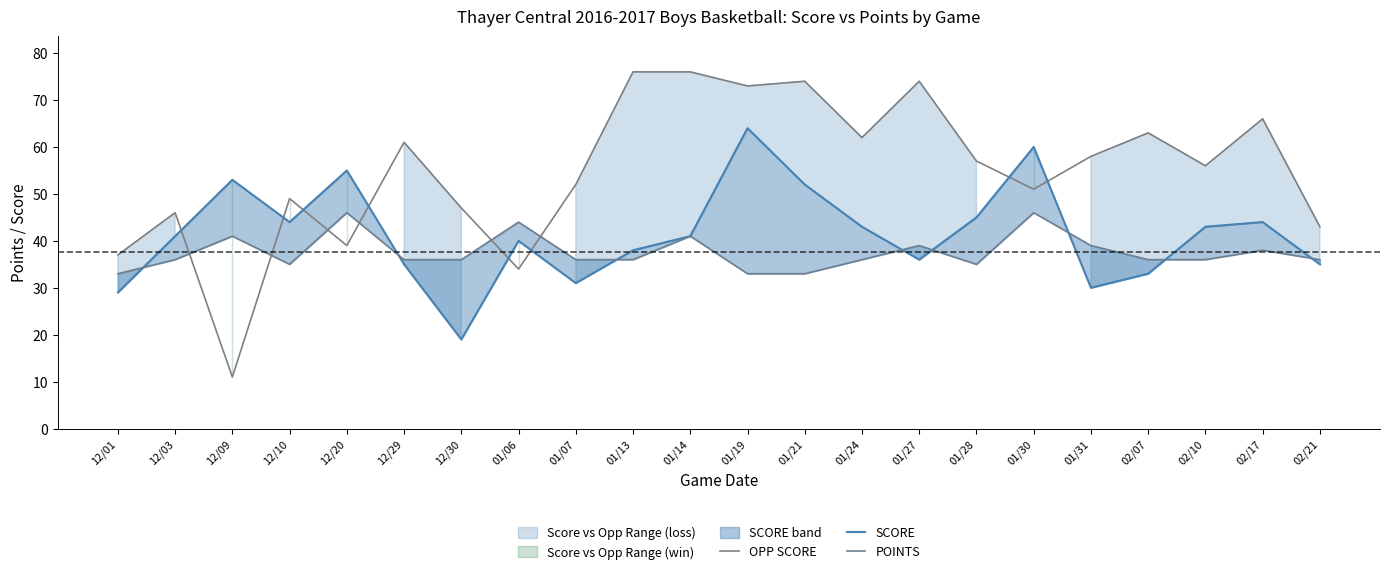

Reading right to left, extract all data points from this chart.

OPP SCORE: 02/21=43	02/17=66	02/10=56	02/07=63	01/31=58	01/30=51	01/28=57	01/27=74	01/24=62	01/21=74	01/19=73	01/14=76	01/13=76	01/07=52	01/06=34	12/30=47	12/29=61	12/20=39	12/10=49	12/09=11	12/03=46	12/01=37
SCORE: 02/21=35	02/17=44	02/10=43	02/07=33	01/31=30	01/30=60	01/28=45	01/27=36	01/24=43	01/21=52	01/19=64	01/14=41	01/13=38	01/07=31	01/06=40	12/30=19	12/29=35	12/20=55	12/10=44	12/09=53	12/03=41	12/01=29
POINTS: 02/21=36	02/17=38	02/10=36	02/07=36	01/31=39	01/30=46	01/28=35	01/27=39	01/24=36	01/21=33	01/19=33	01/14=41	01/13=36	01/07=36	01/06=44	12/30=36	12/29=36	12/20=46	12/10=35	12/09=41	12/03=36	12/01=33